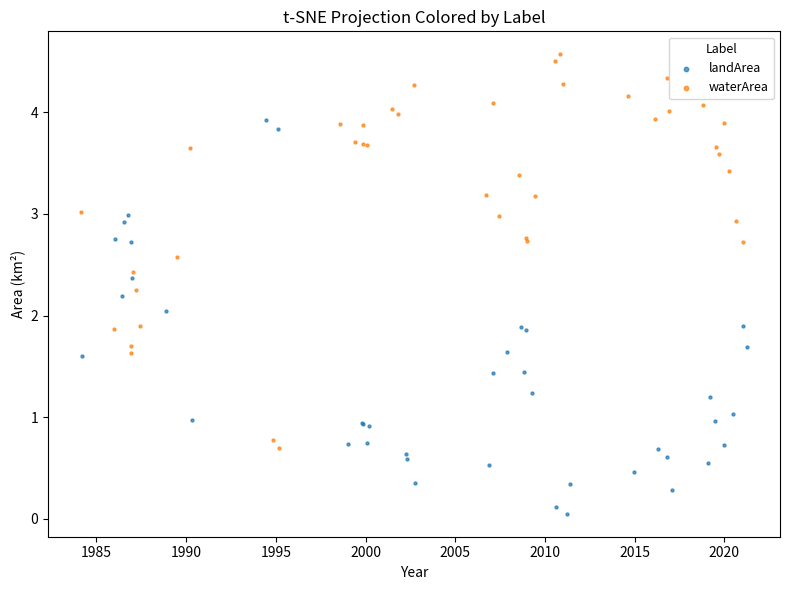

Which series contains the lowest Y value?

landArea